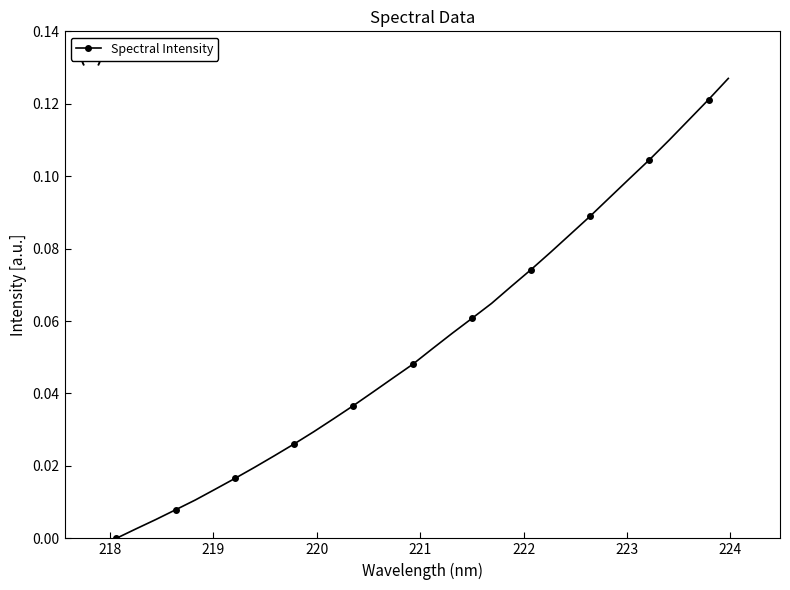

How many categories are shown in the chart?

32